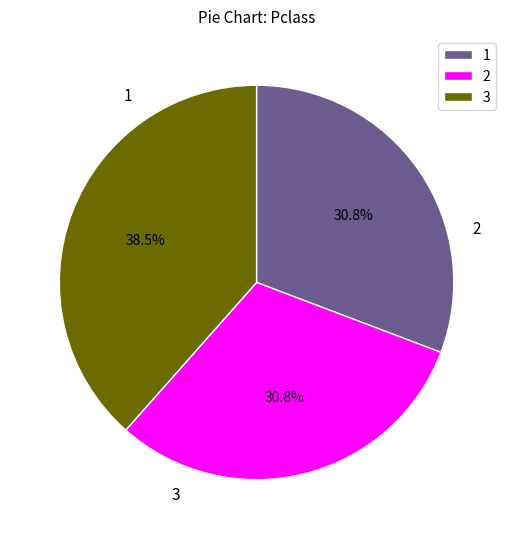

Approximately how many times larger is the value at 1 compared to 3?

0.8